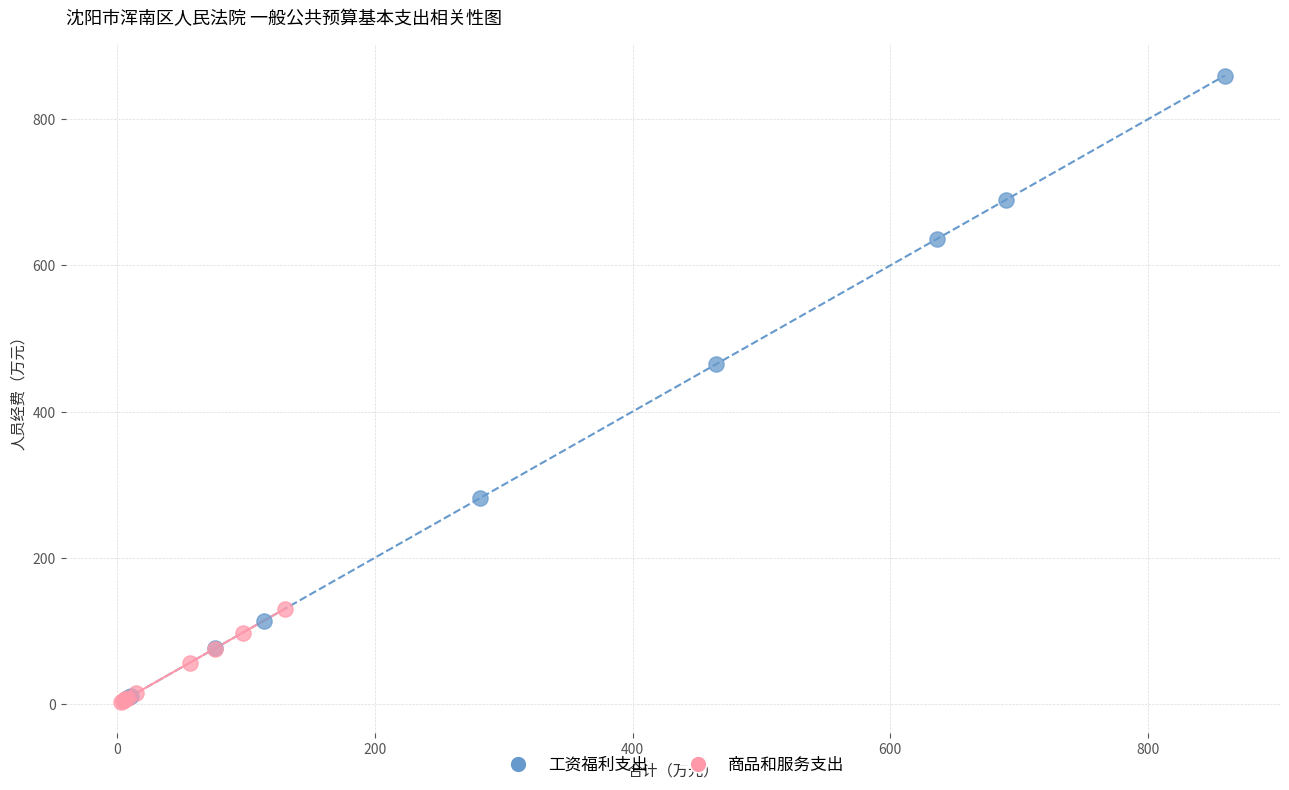

Which series has the largest Y range (max minus min)?

工资福利支出